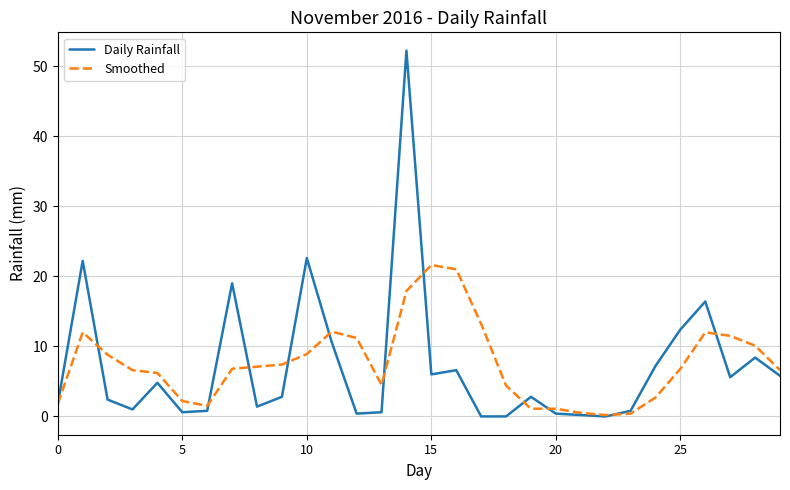

What is the maximum value for Smoothed?

21.6